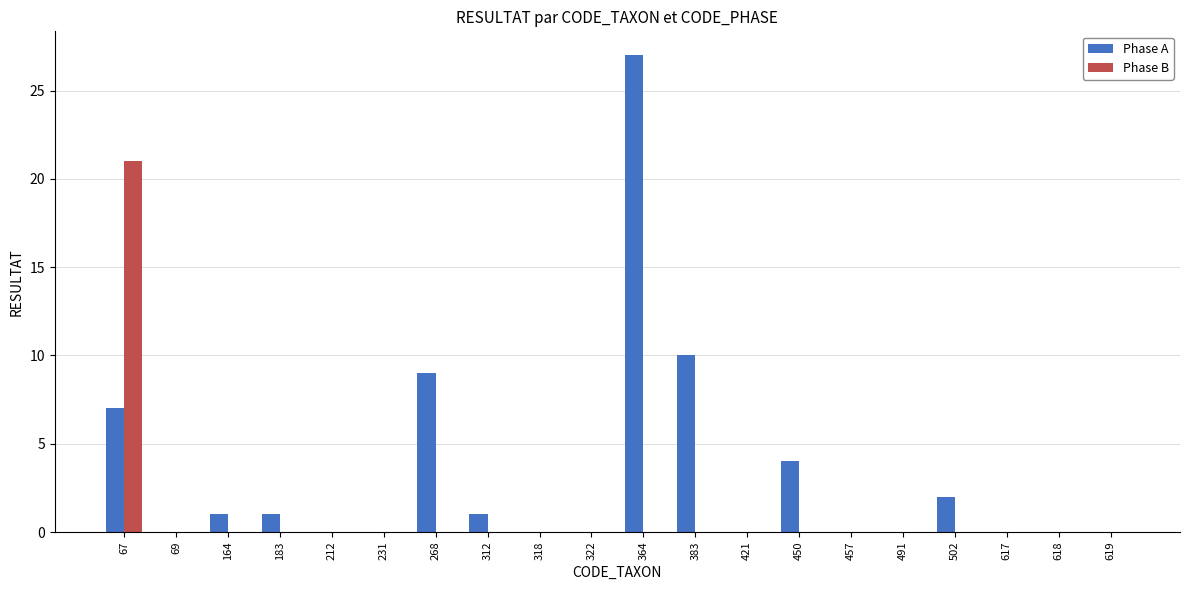

What value does the Phase A series have at 364?

27